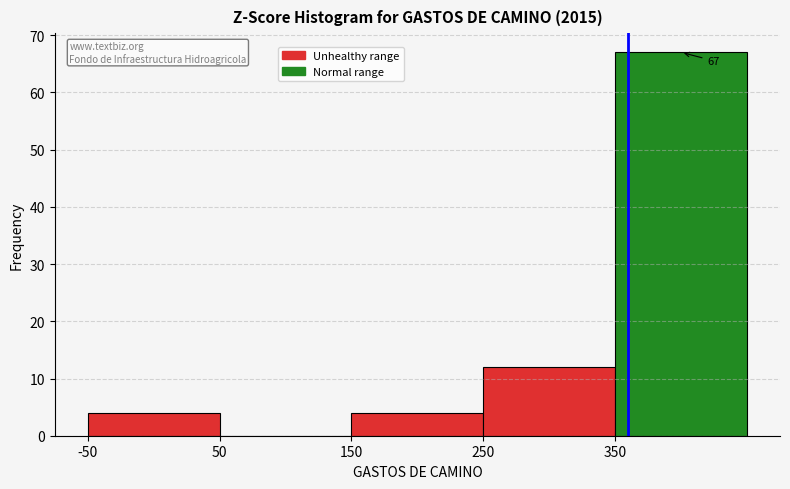

Which range on the x-axis has the tallest bar?

350 to 450